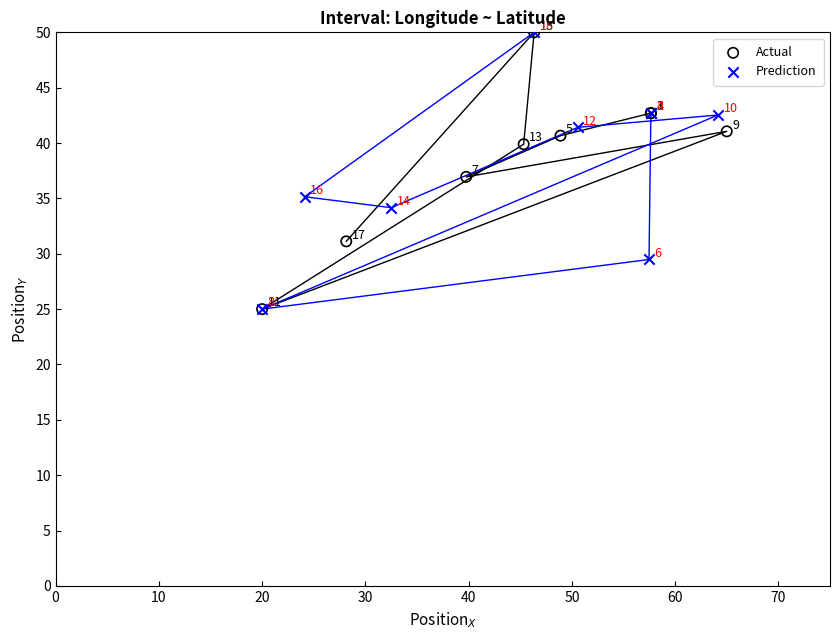

What are all the series names shown in the legend?

Actual, Prediction